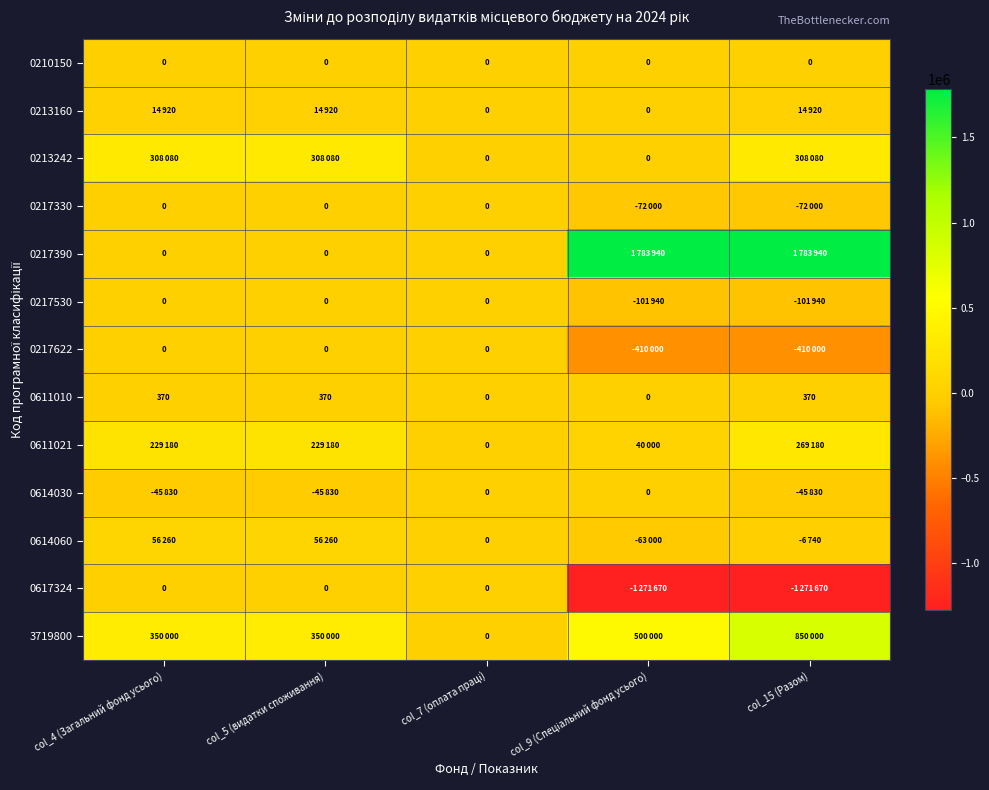

True or false: 0611010 has a value of 249 at col_4 (Загальний фонд усього).

False